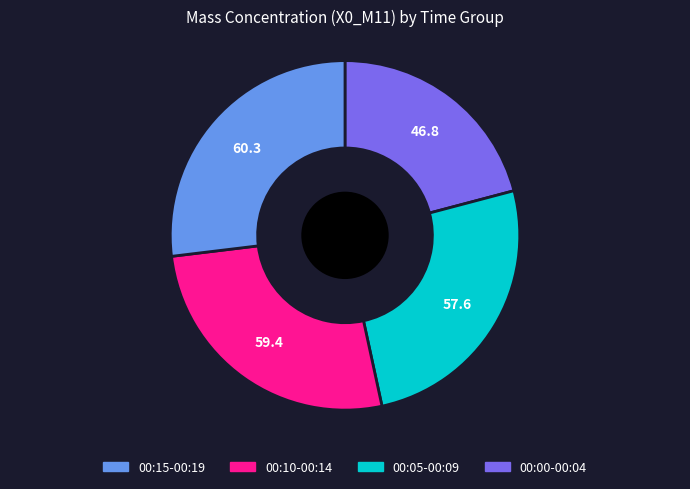

Is there any slice that represents more than half of the pie?

No